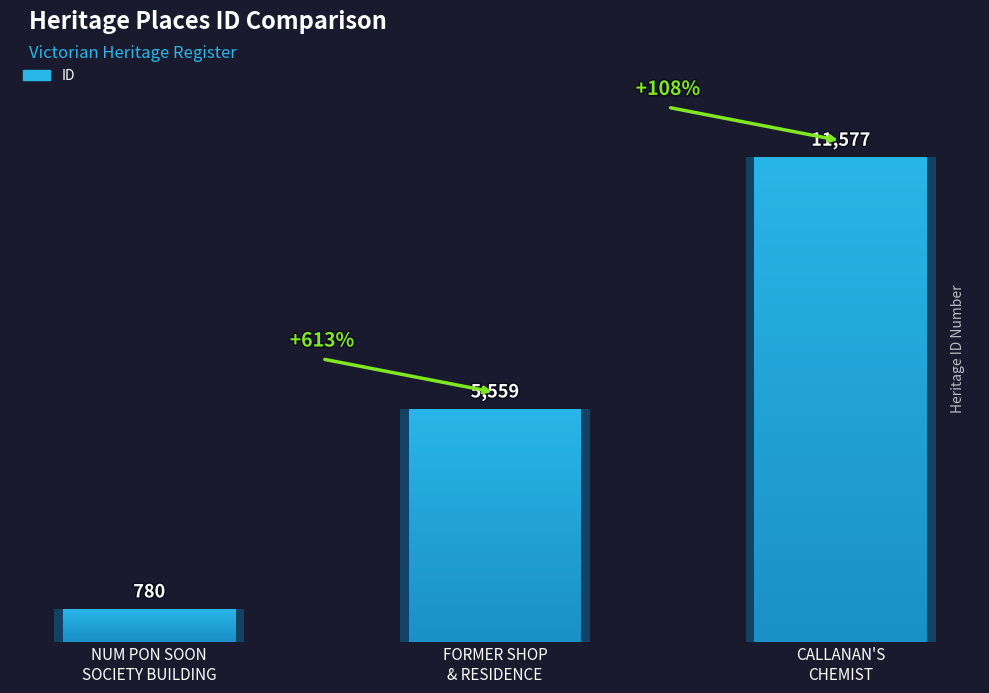

Reading left to right, extract all data points from this chart.

NUM PON SOON
SOCIETY BUILDING=780	FORMER SHOP
& RESIDENCE=5559	CALLANAN'S
CHEMIST=11577